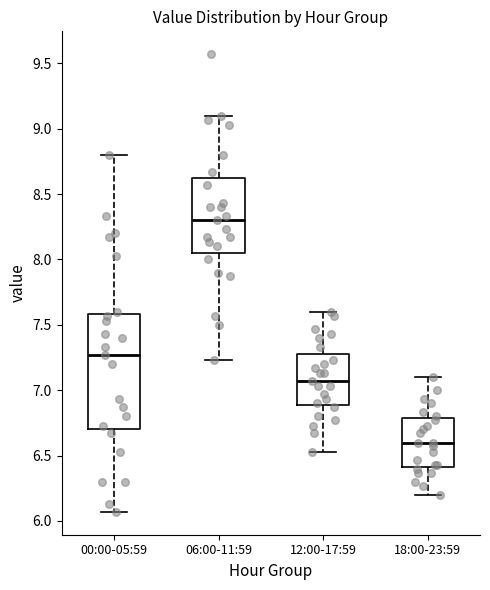

Which box has the lowest median line?

18:00-23:59